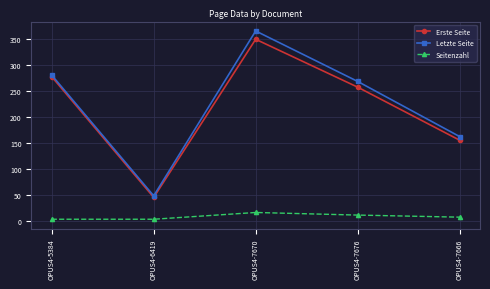

What is the difference between the highest and lowest values at OPUS4-6419?

45